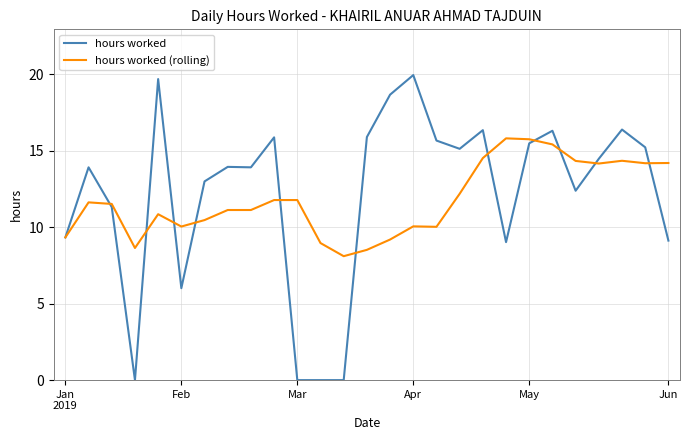

What is the greatest value displayed?

19.9